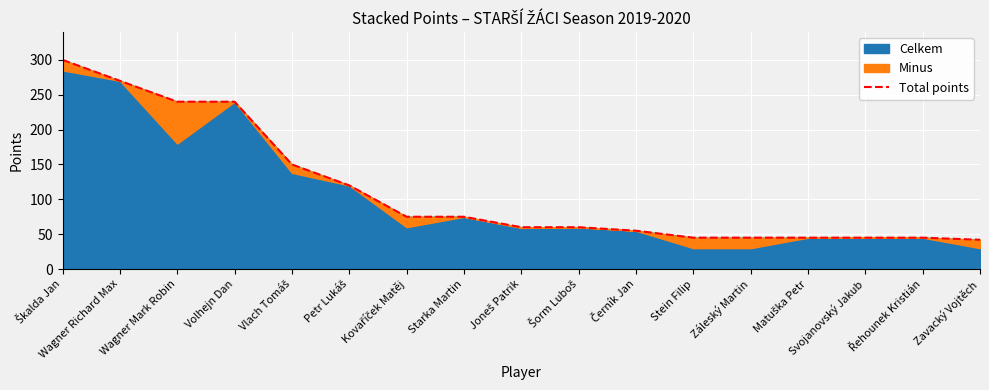

What is the ratio of the value at Záleský Martin to the value at Šorm Luboš?

0.8